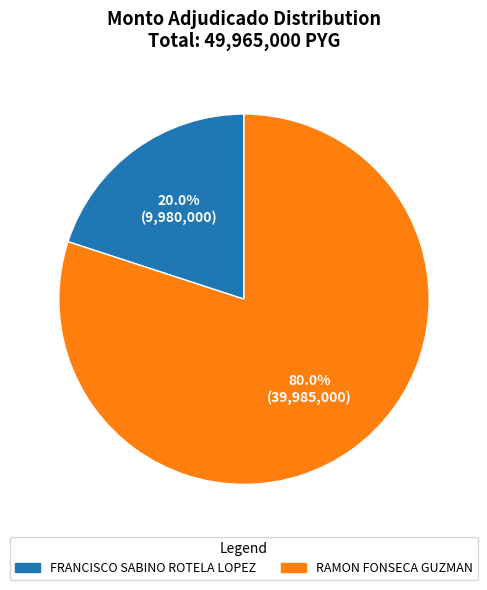

Which category has the smallest portion of the pie?

FRANCISCO SABINO ROTELA LOPEZ